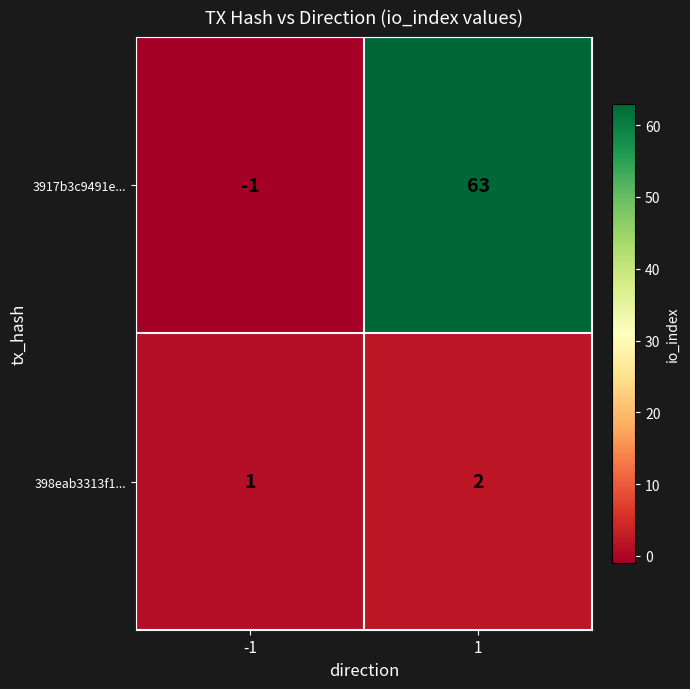

Reading left to right, extract all data points from this chart.

3917b3c9491e...: -1=-1	1=63
398eab3313f1...: -1=1	1=2